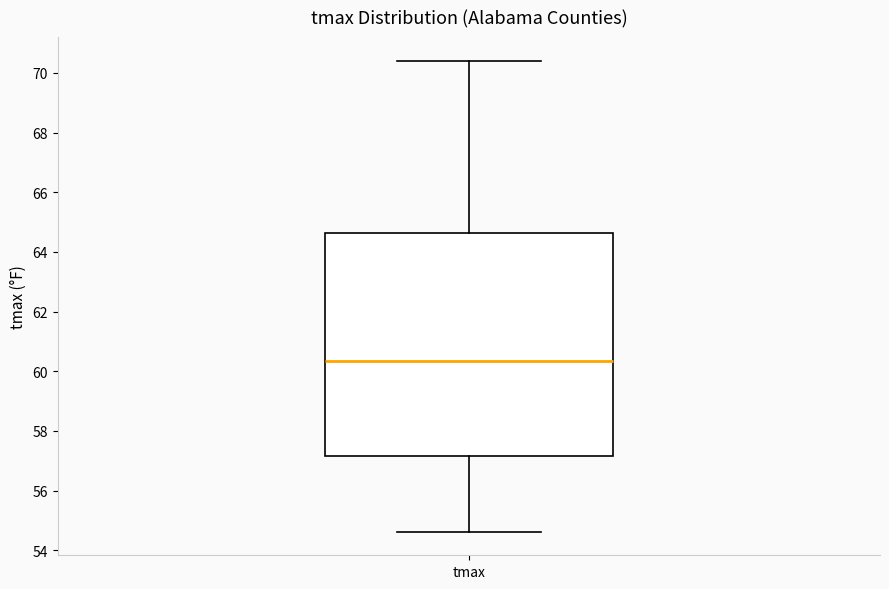

Read this box plot against the y-axis: the position of the median line, the range covered by the box, and the ends of both whiskers. The values are not printed on the chart, so give them approximately, as read against the axis.

median 60.4, box 57.2 to 64.6, whiskers 54.6 to 70.4